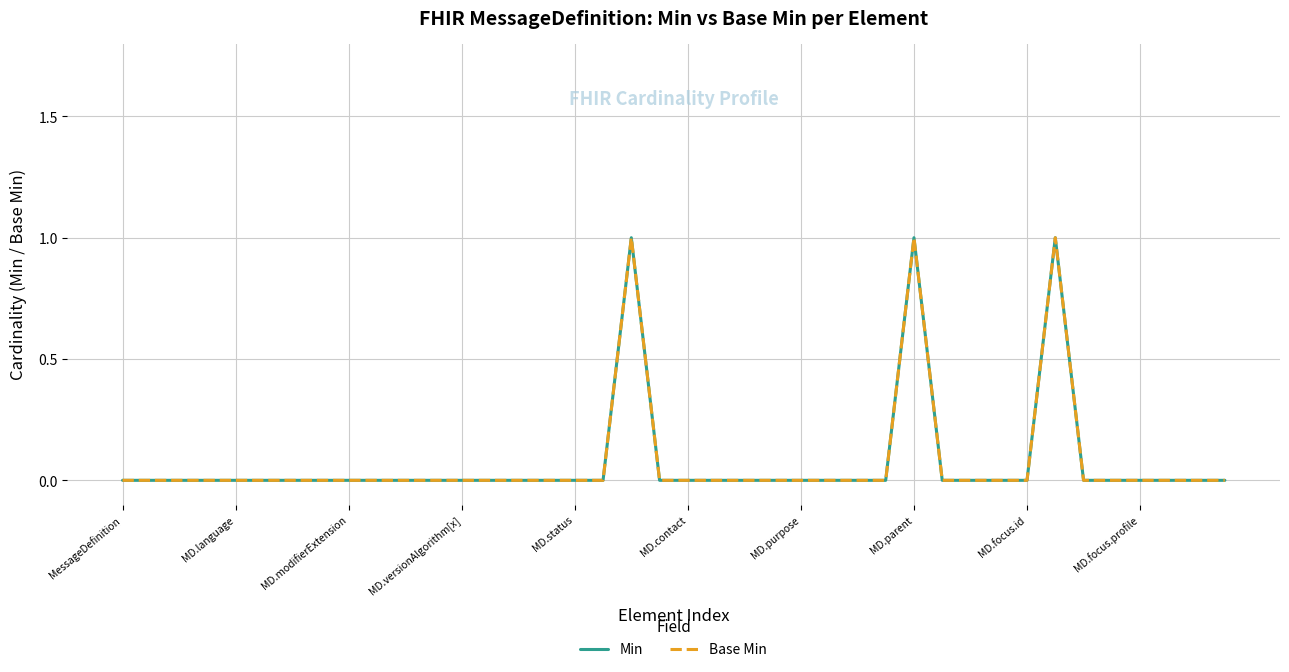

How many interior local peaks does the Min series have?

3